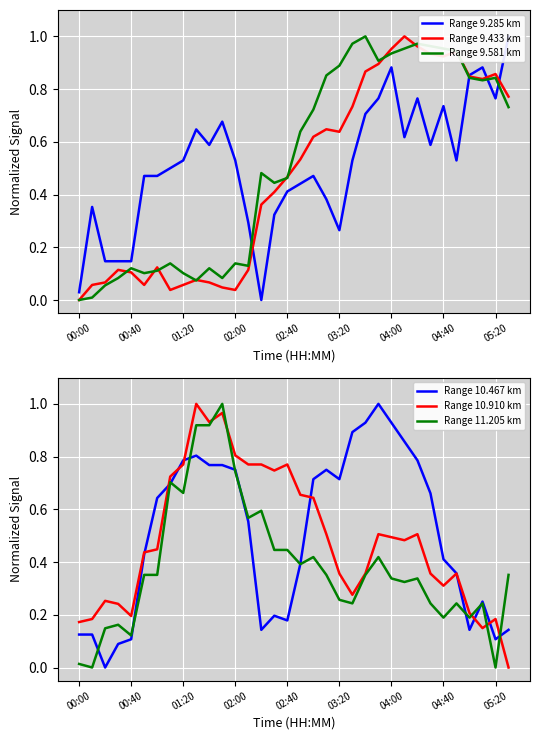

What is the value of the Range 9.581 km point at the 20th from the left?

0.9